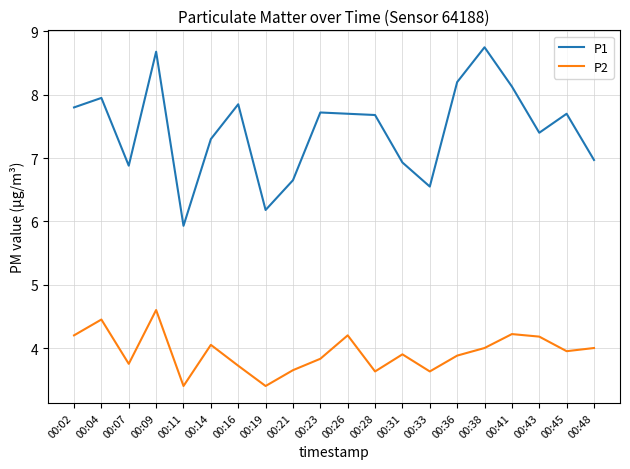

What is the difference between the maximum and minimum values in the P2 series?

1.2